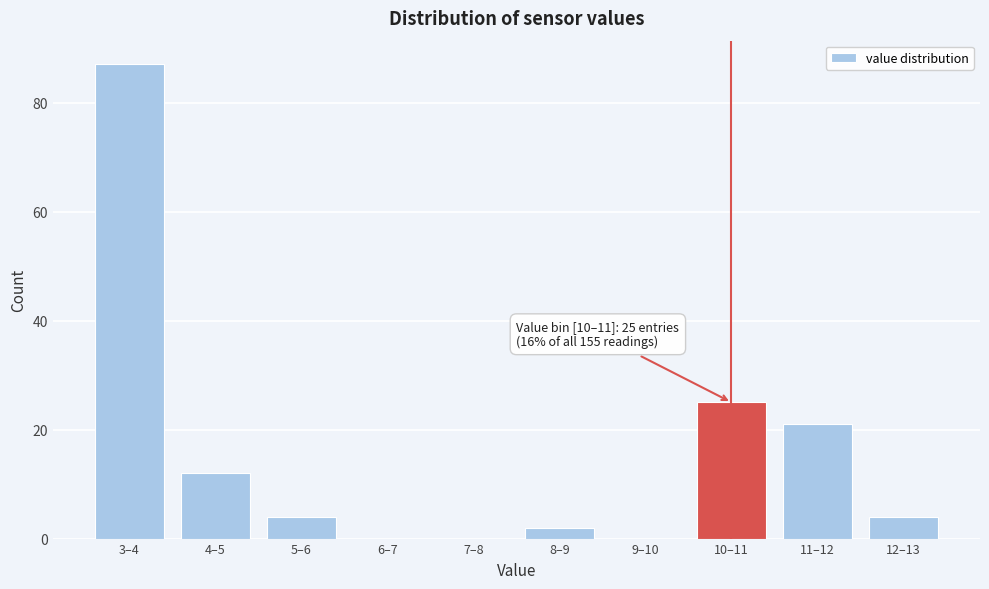

Reading left to right, list all the values displayed in this chart.

3–4=87	4–5=12	5–6=4	6–7=0	7–8=0	8–9=2	9–10=0	10–11=25	11–12=21	12–13=4